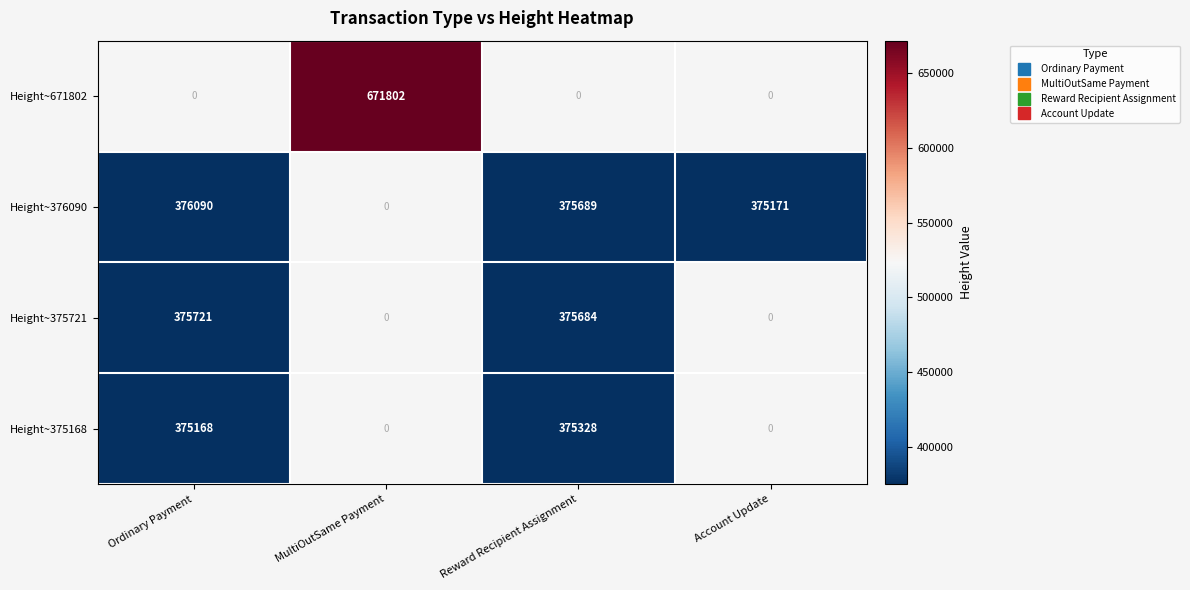

Is the value of Height~375168 at Reward Recipient Assignment greater than the value of Height~671802 at MultiOutSame Payment?

No